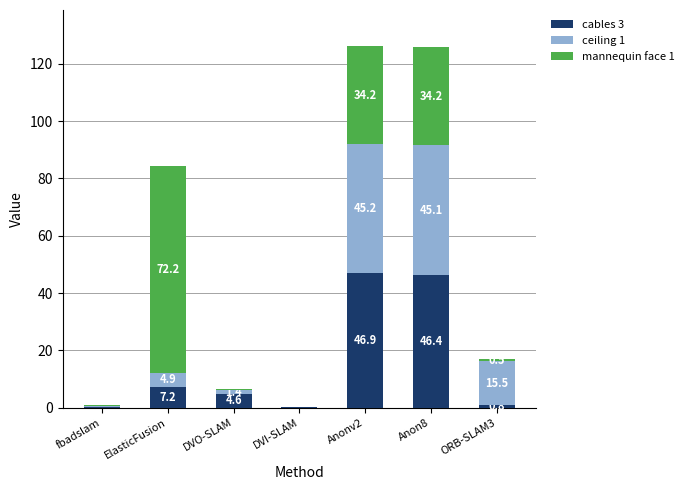

Where does the cables 3 series first go above 4?

ElasticFusion